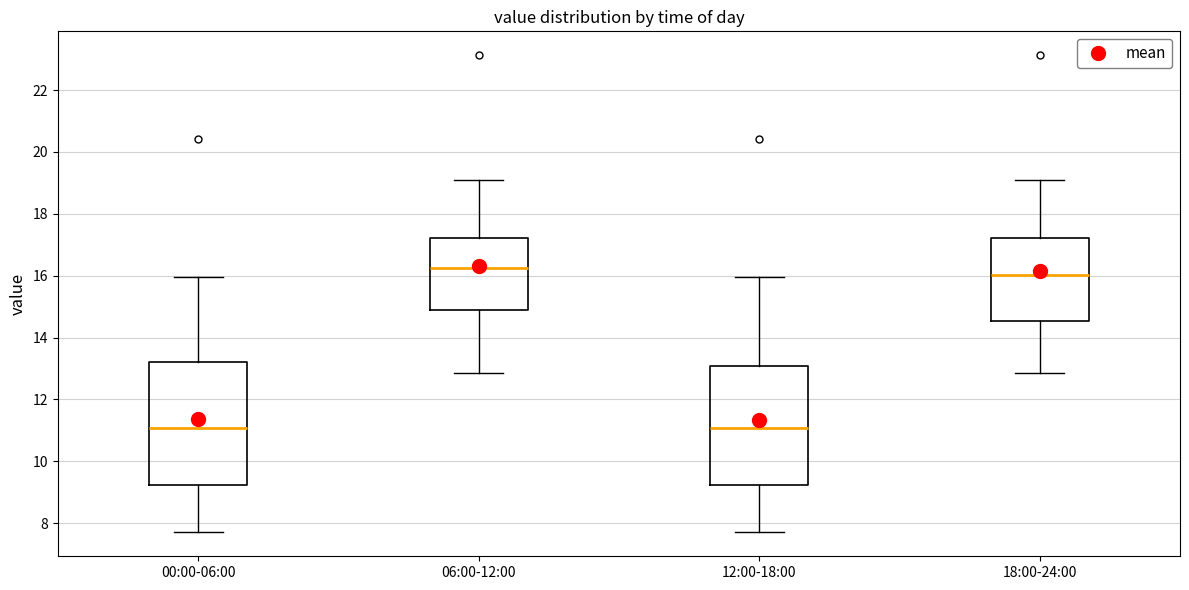

Where does the median line of the box for 18:00-24:00 sit on the y-axis? The values are not printed on the chart, so give them approximately, as read against the axis.

16.0